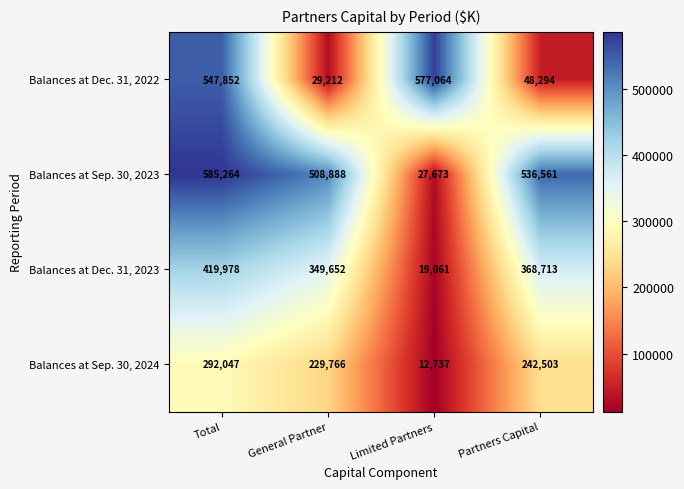

What is the minimum value shown in the chart?

12737